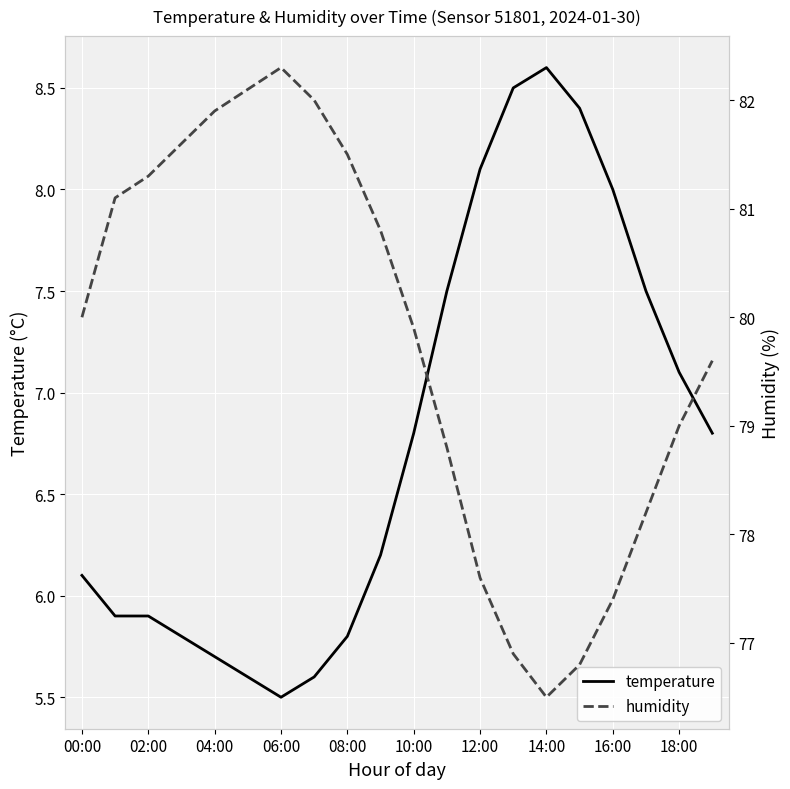

True or false: temperature and humidity intersect in this chart.

False